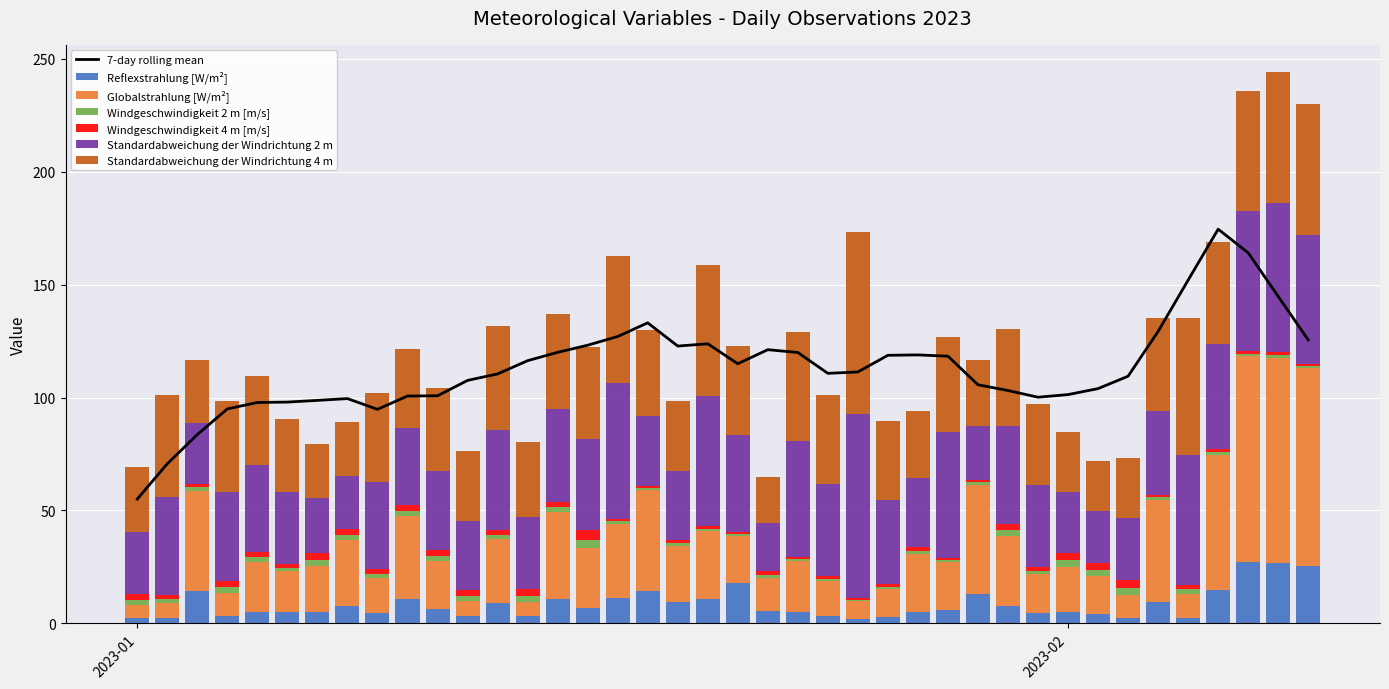

Are the bars horizontal?

No